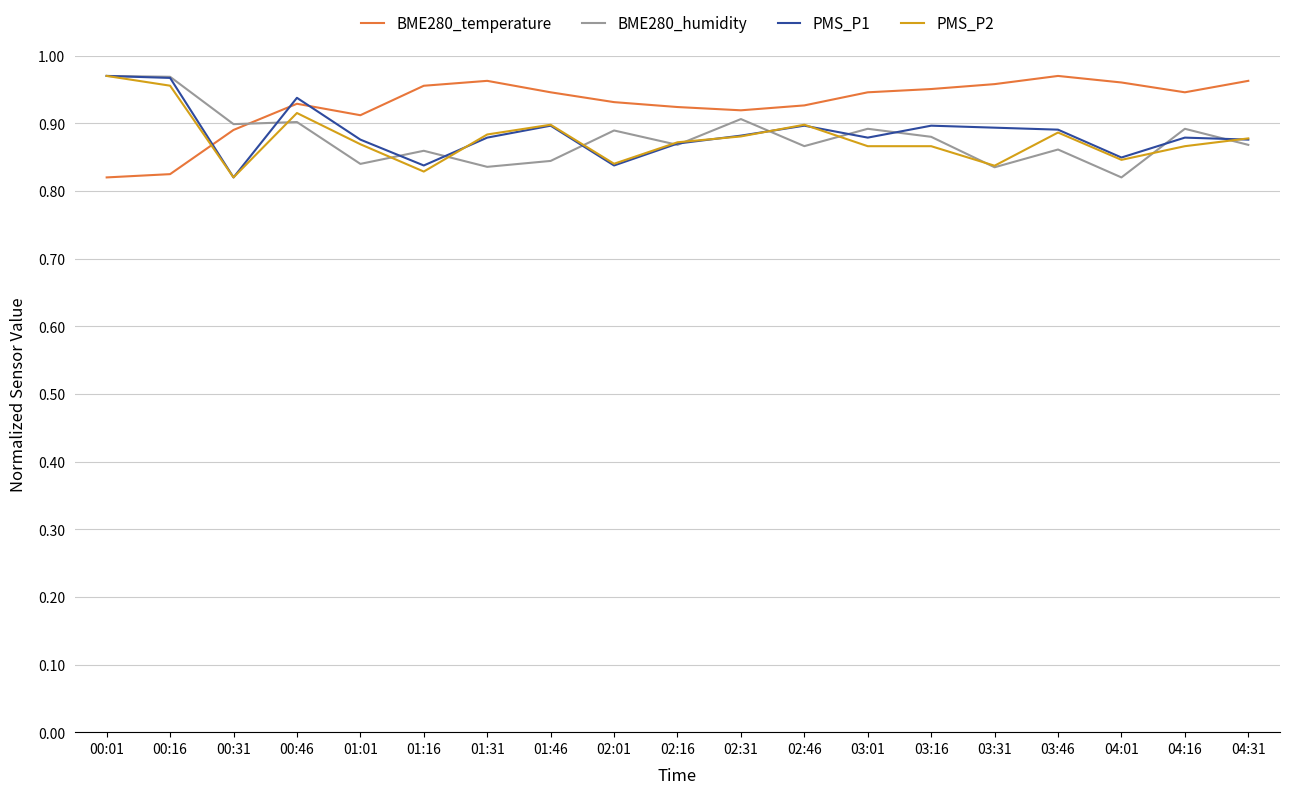

The value of BME280_temperature at 01:46 is 0.6. True or false?

False